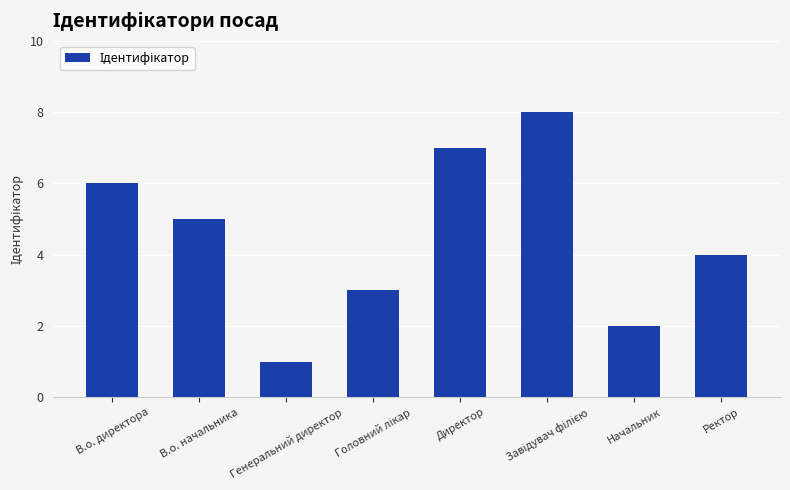

What is the label of the 2nd bar from the right?

Начальник